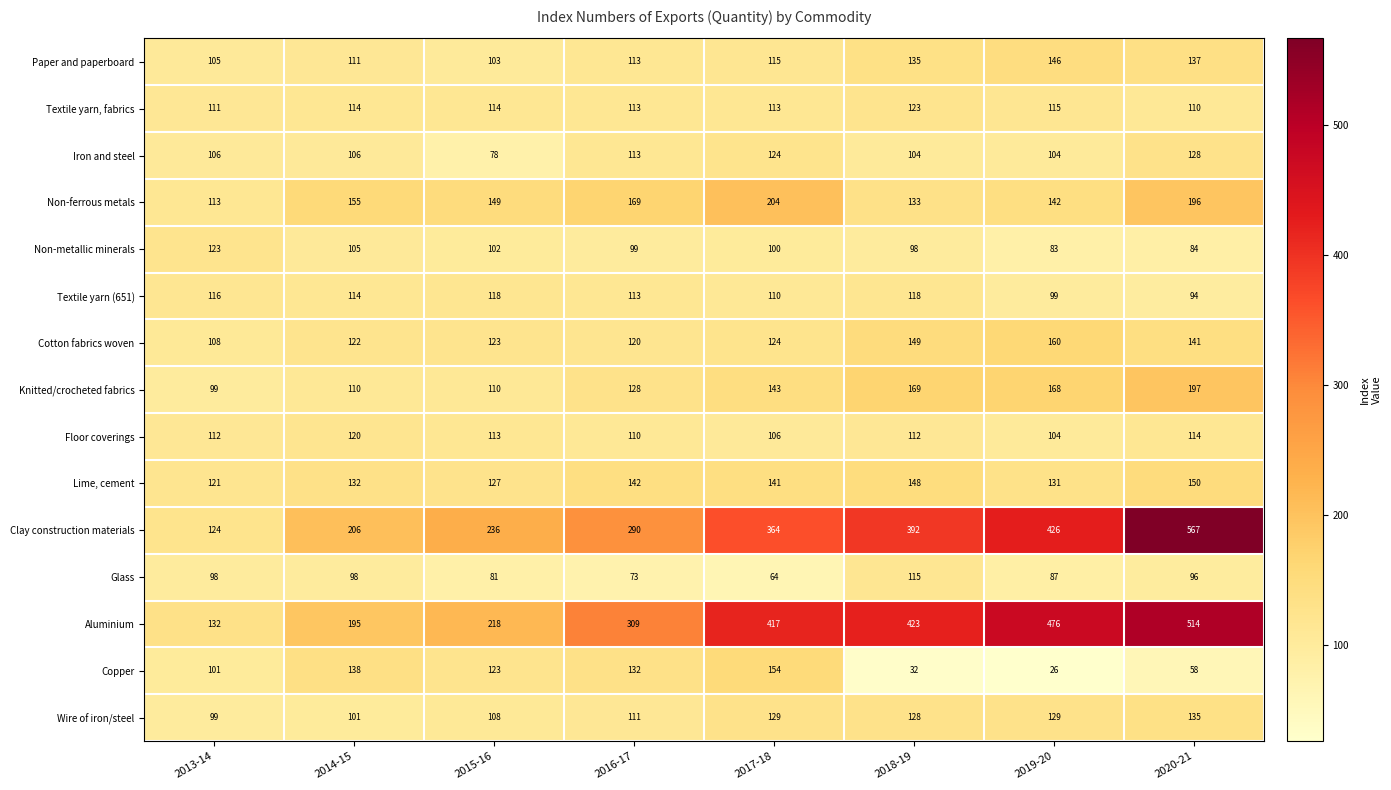

Which label corresponds to the smallest value in the chart?

2019-20